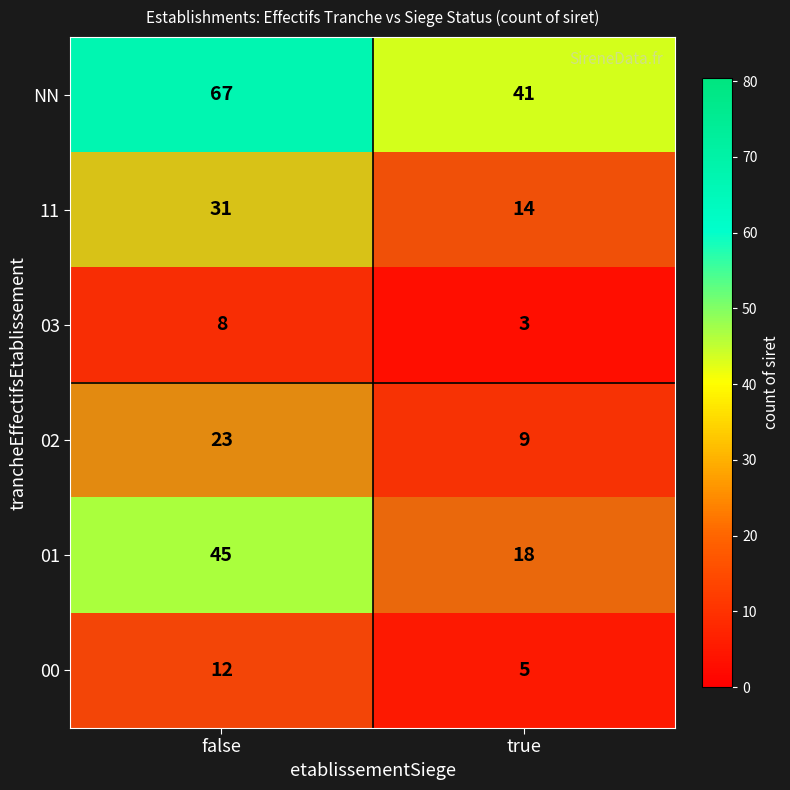

What is the sum of the 00 values at false and true?

17